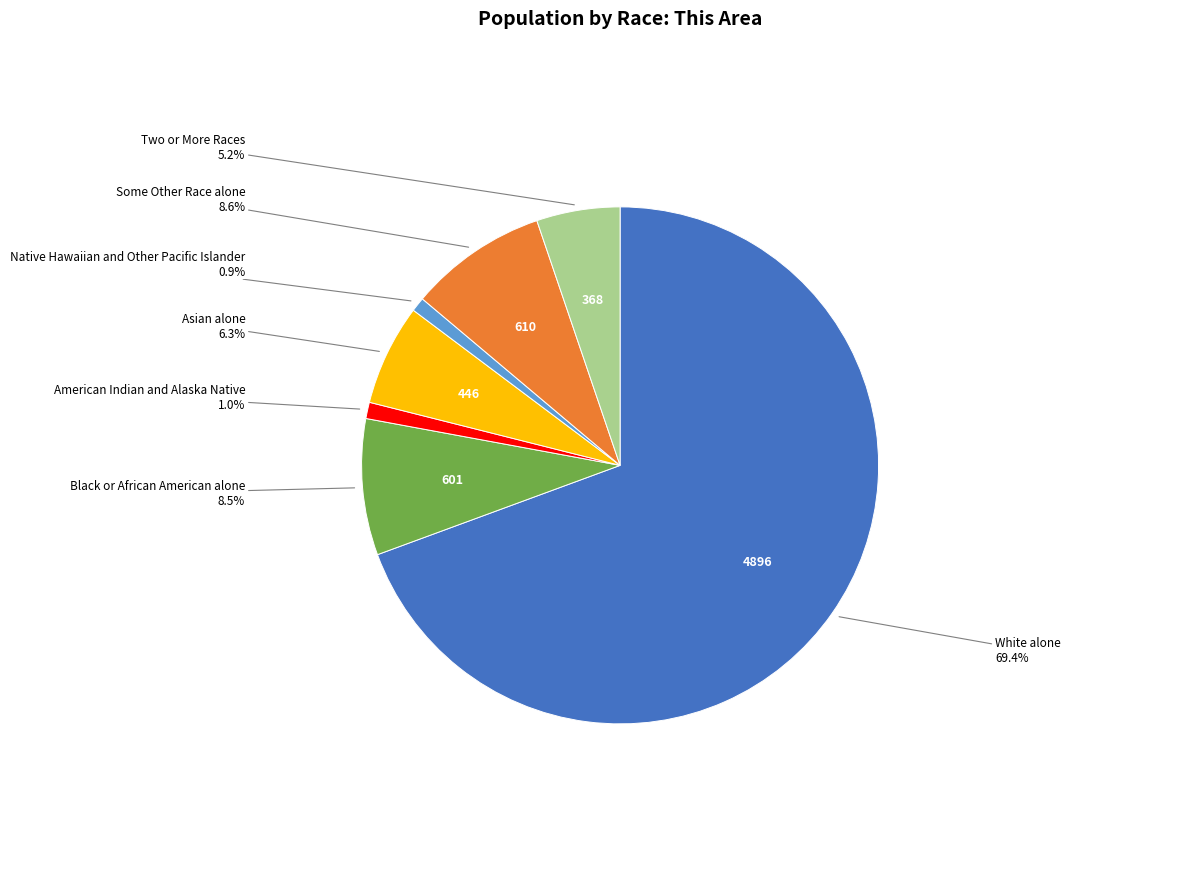

Which category has the biggest portion of the pie?

White alone